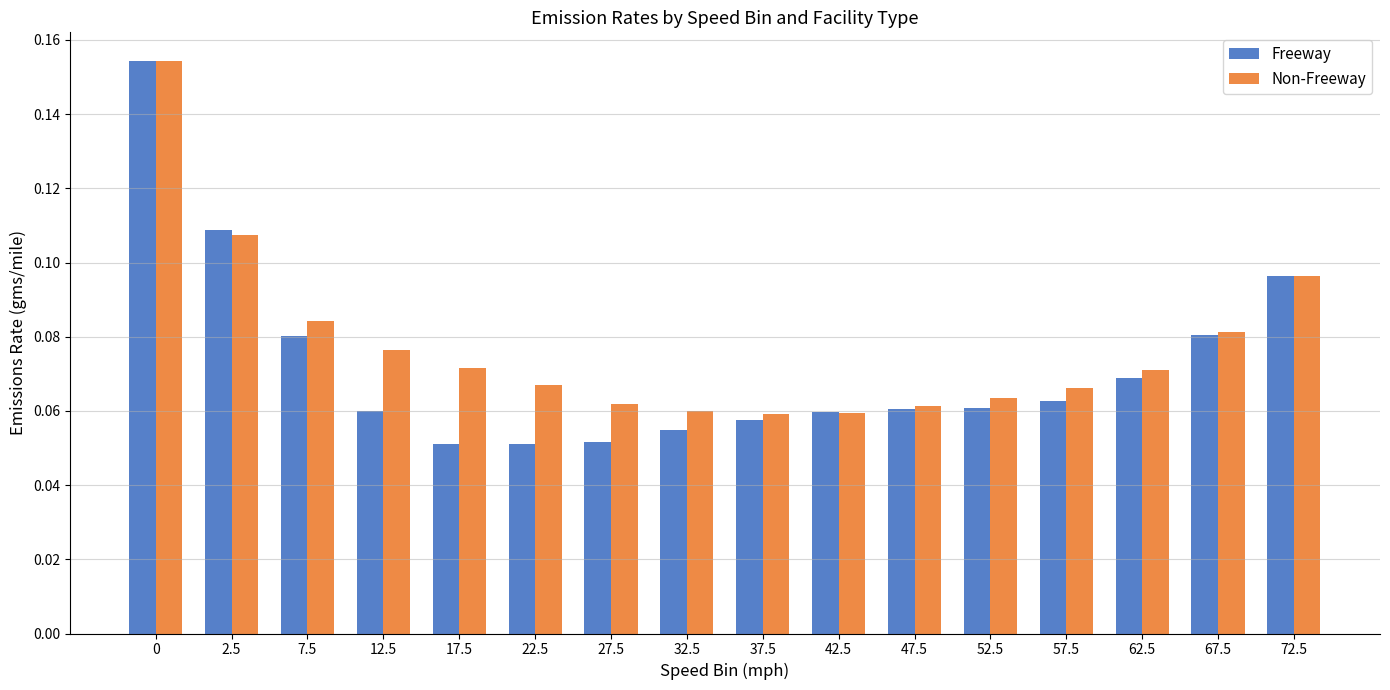

Which series has the widest spread of values?

Freeway